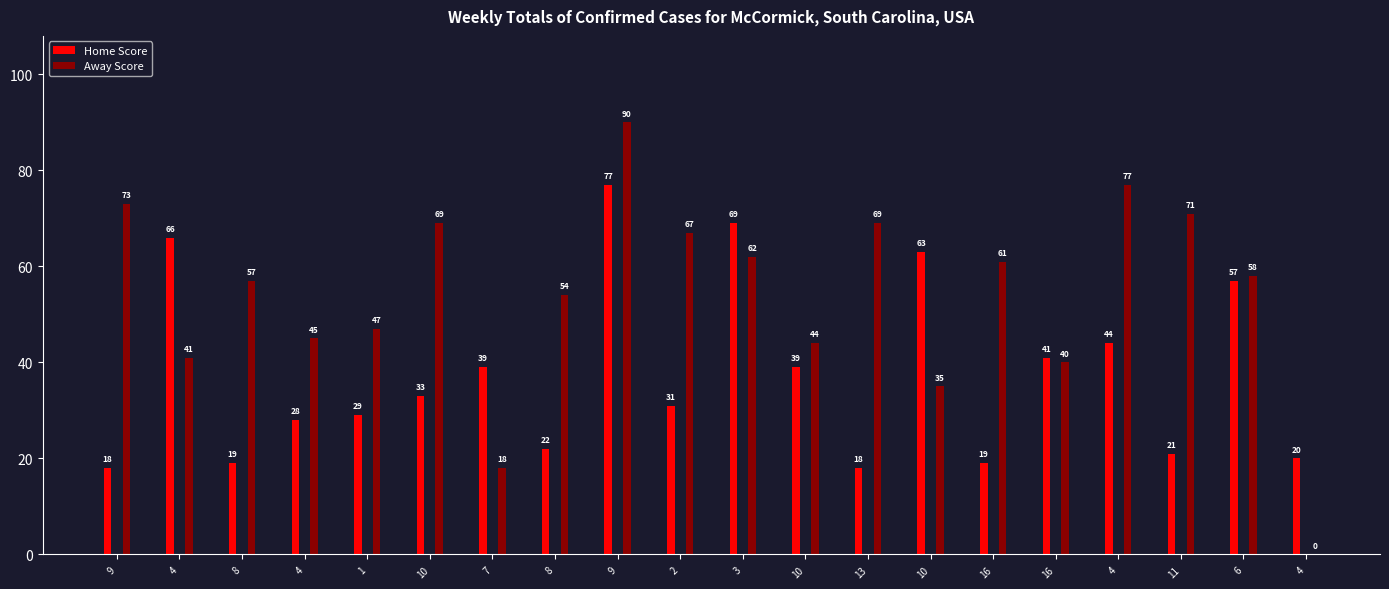

Does the chart contain stacked bars?

No